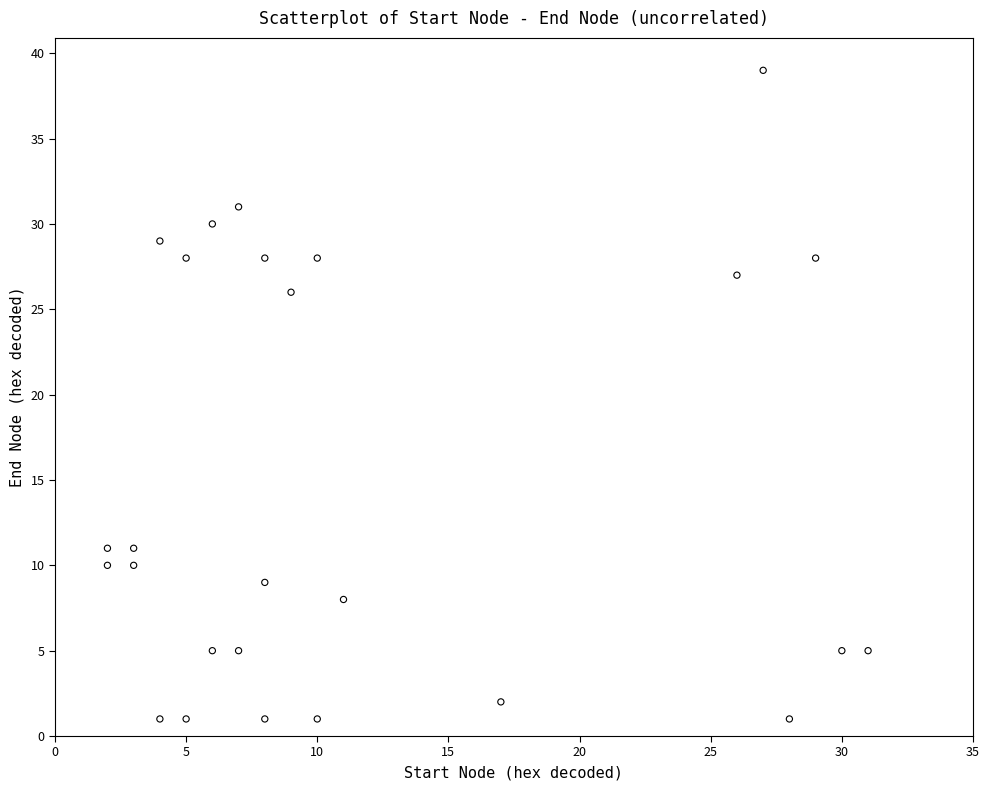

What is the range of Y values (max minus min)?

38